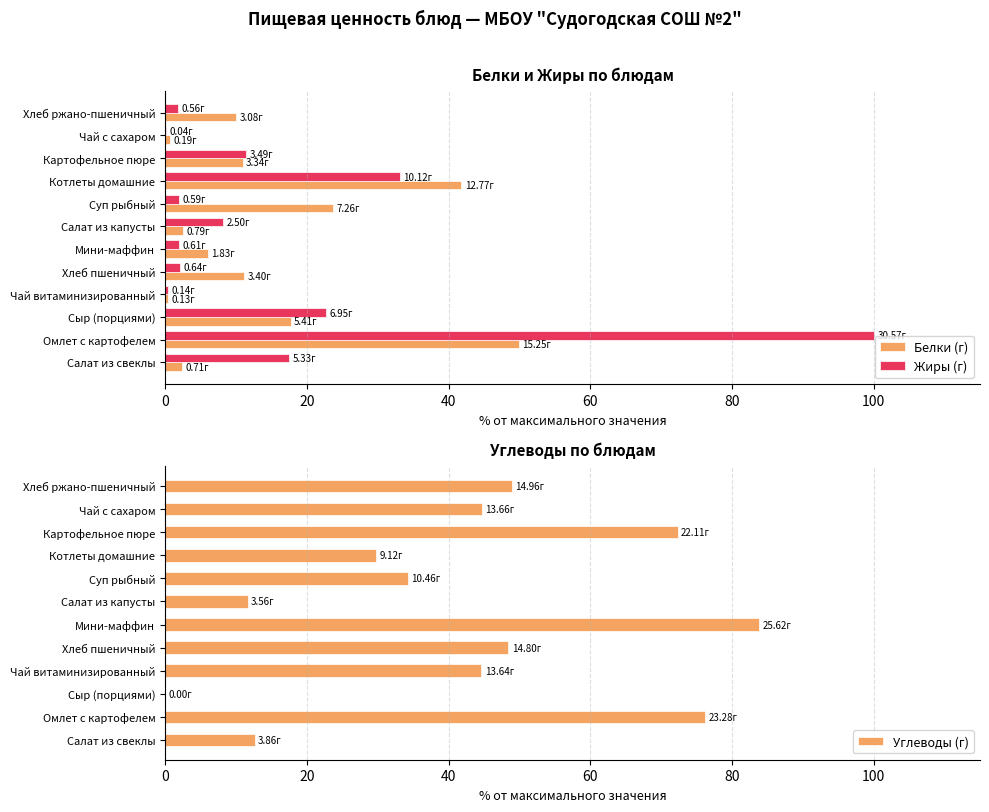

Which category has the highest value in the Белки (г) series?

Омлет с картофелем